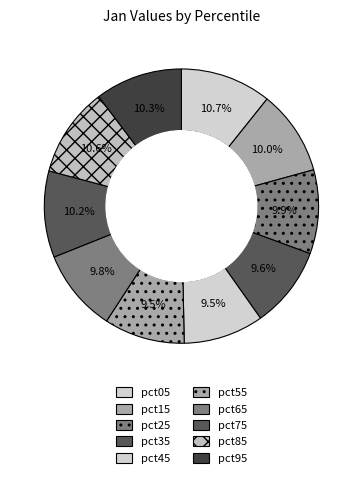

How many segments does this pie chart have?

10